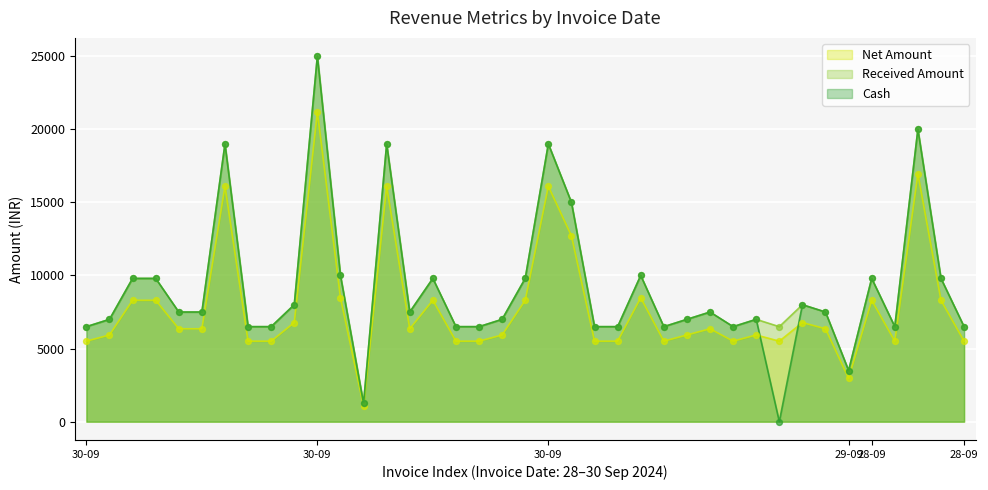

At how many categories does at least one series exceed 13772?

6